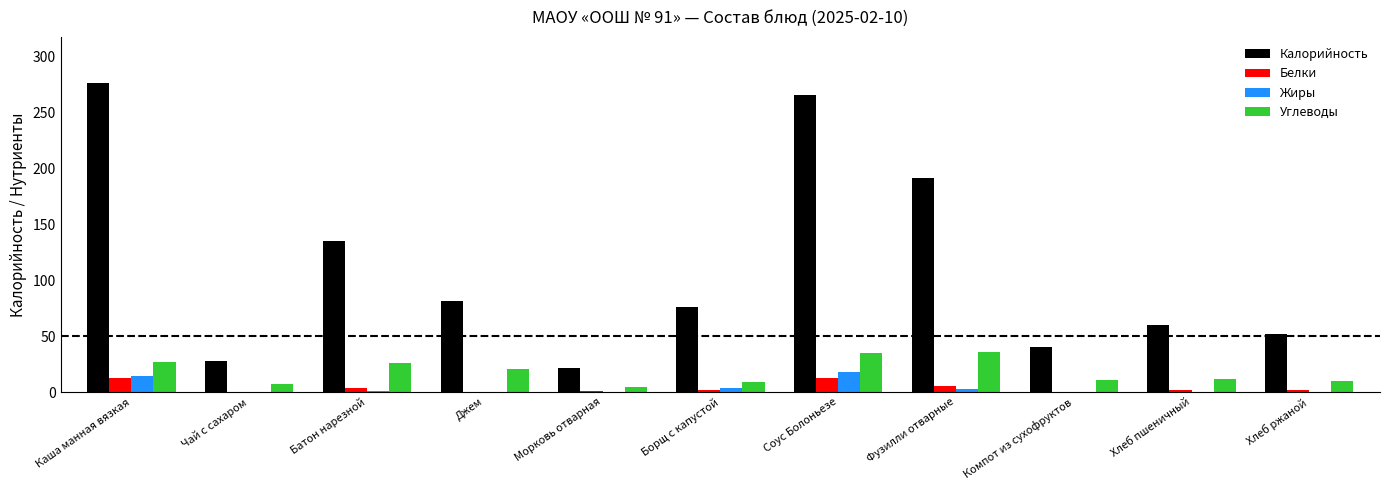

Which series changed the most between Морковь отварная and Хлеб ржаной?

Калорийность